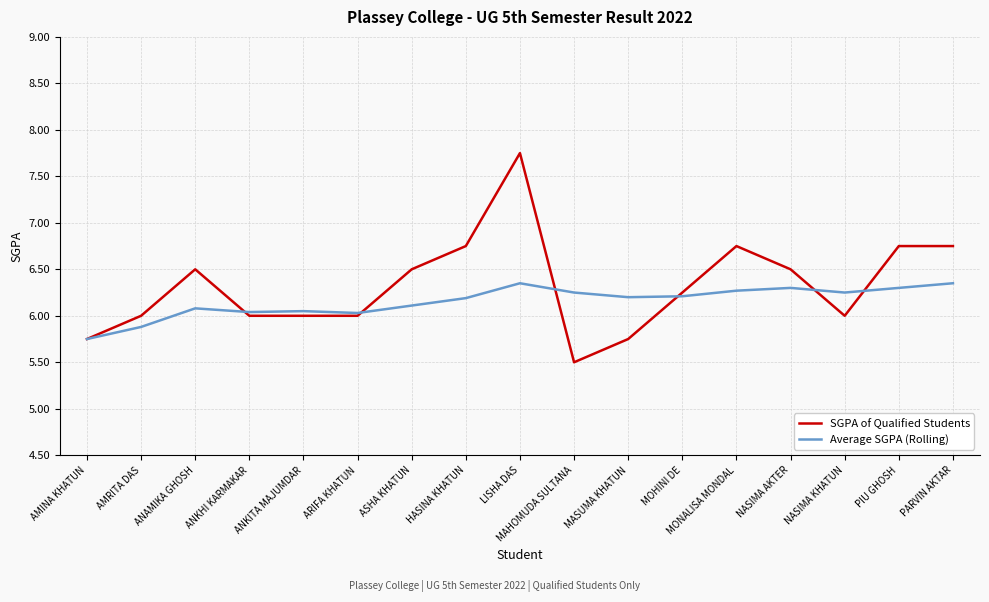

Does the chart display data point markers on the line(s)?

No